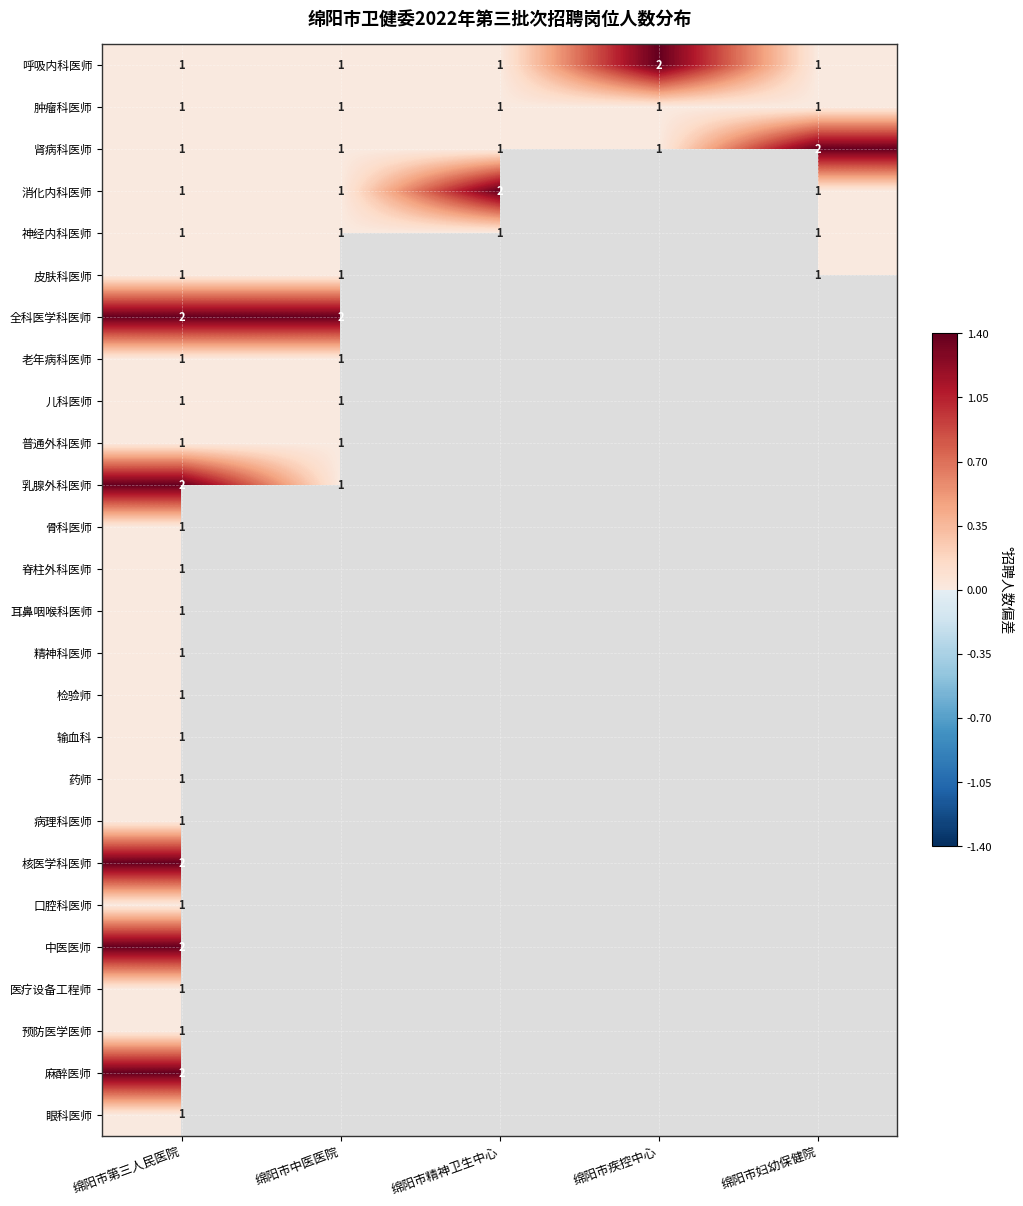

Is it true that 耳鼻咽喉科医师 equals 1 at 绵阳市第三人民医院?

True